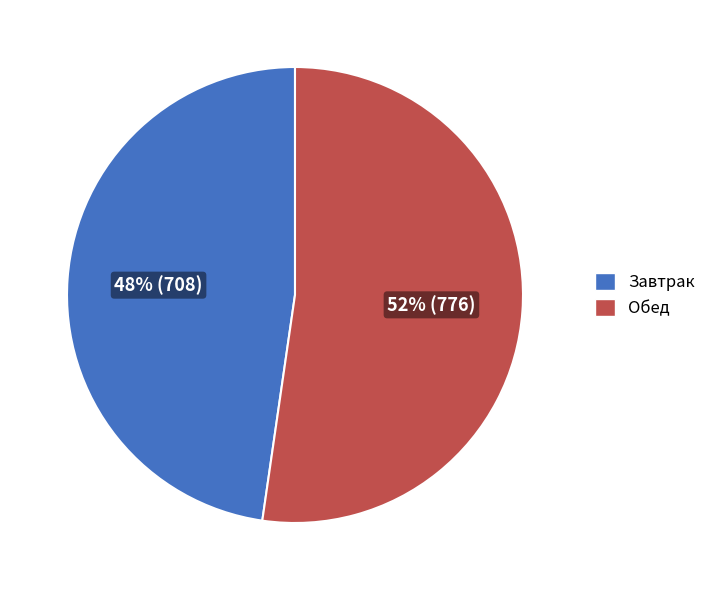

Count the number of slices in the pie.

2